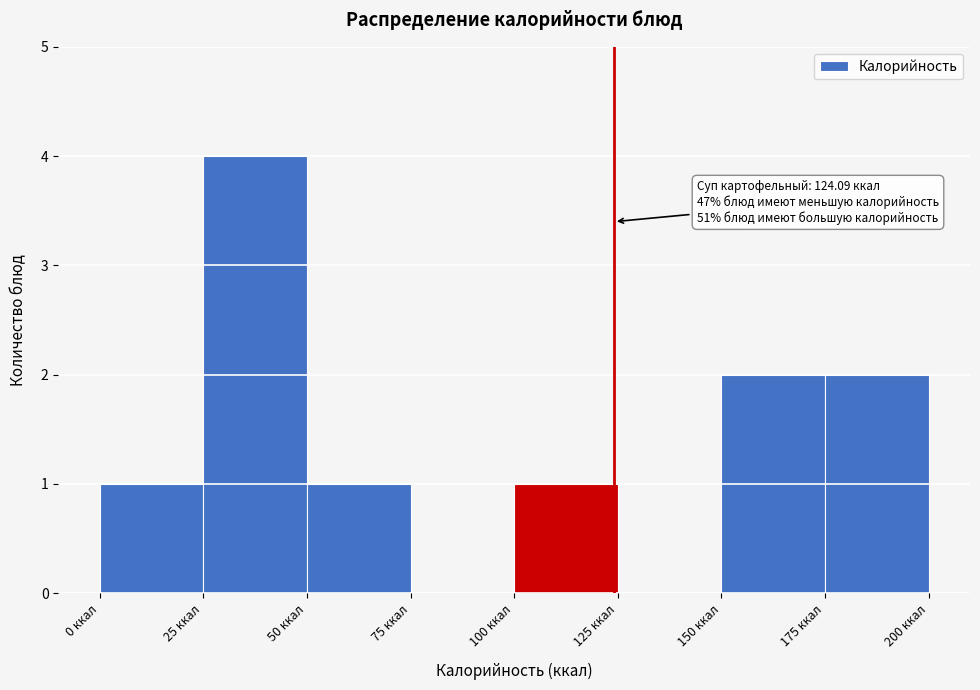

Over which range of the x-axis is the bar tallest?

25 to 50